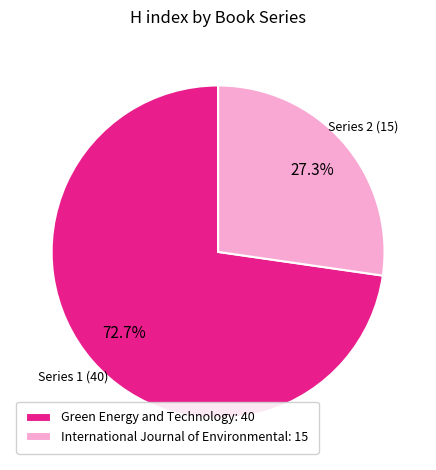

To the nearest percent, what is the difference between the Green Energy and Technology and International Journal of Environmental slice percentages?

45%